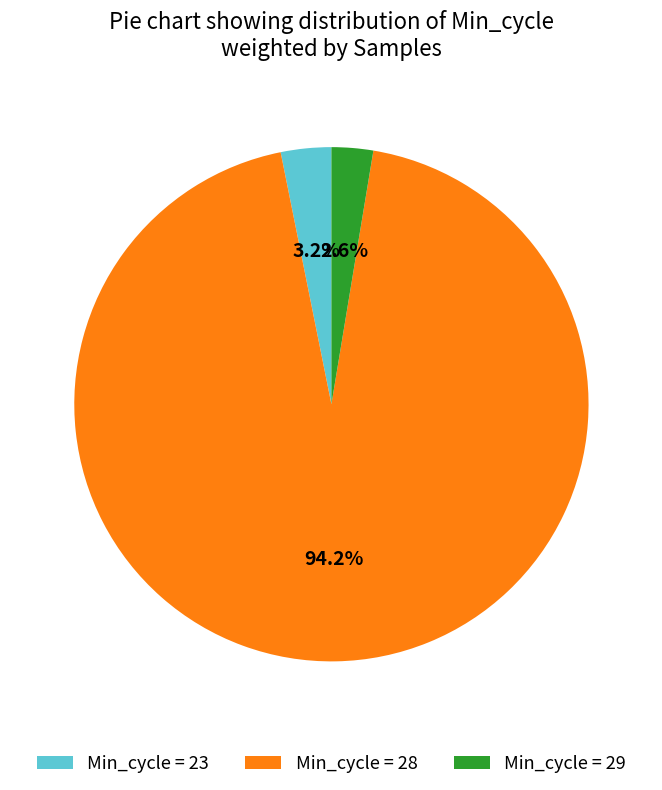

Combined, what portion of the pie is Min_cycle = 29 and Min_cycle = 23?

5.8%